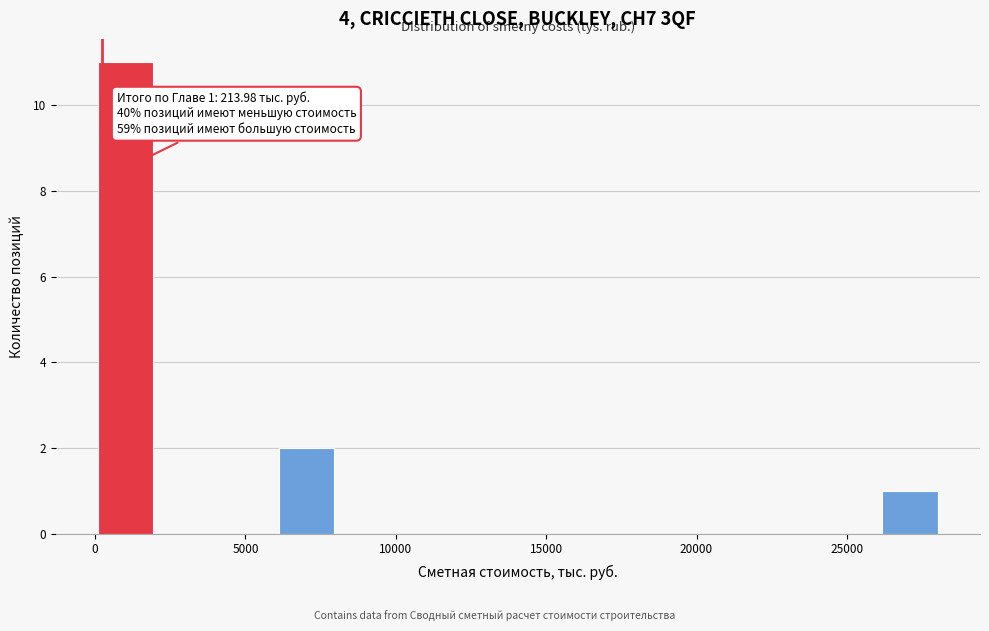

Over which range of the x-axis is the bar tallest?

0 to 2000